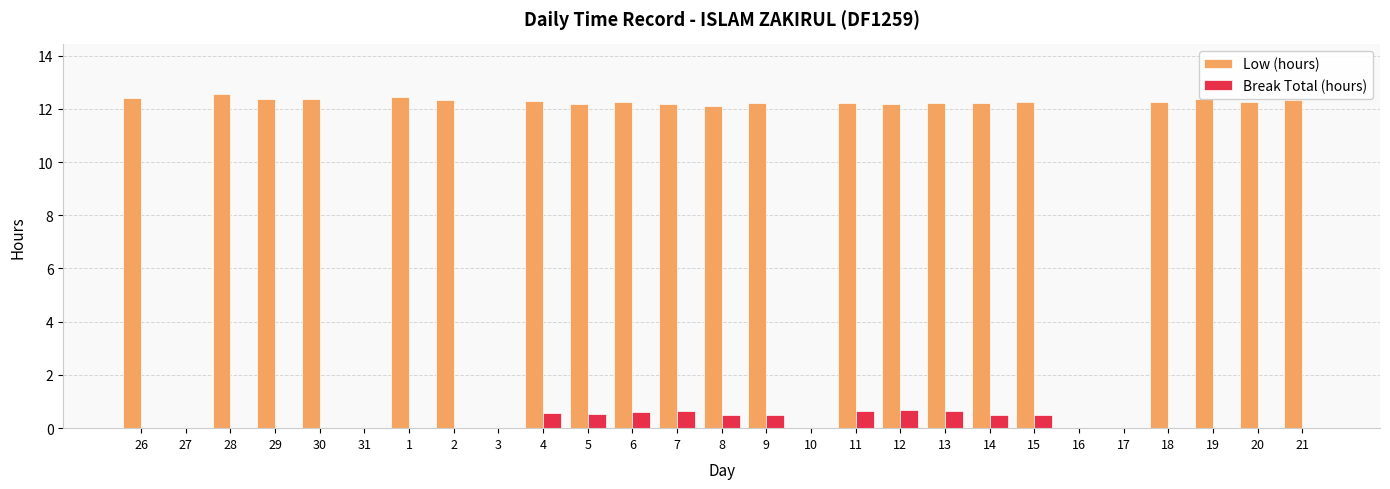

What is the sum of the Low (hours) values at 29 and 6?

24.6